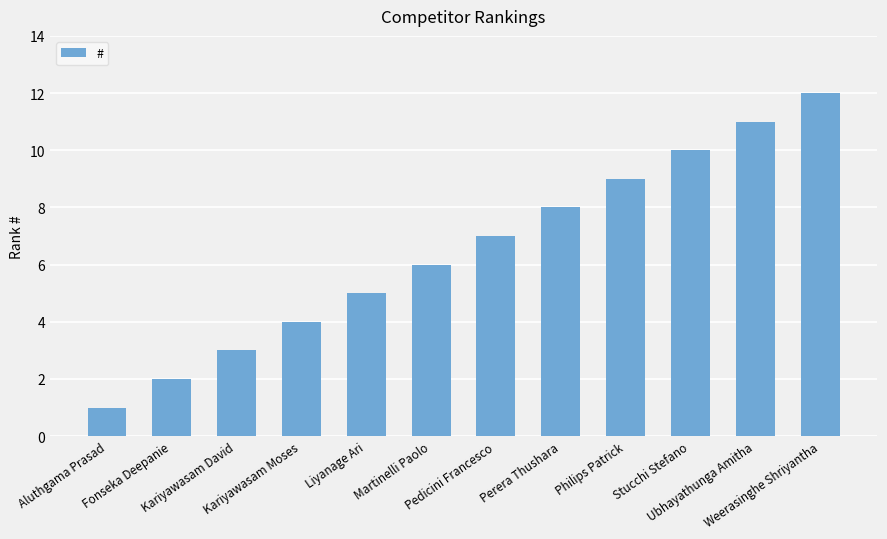

What is the maximum value shown in the chart?

12